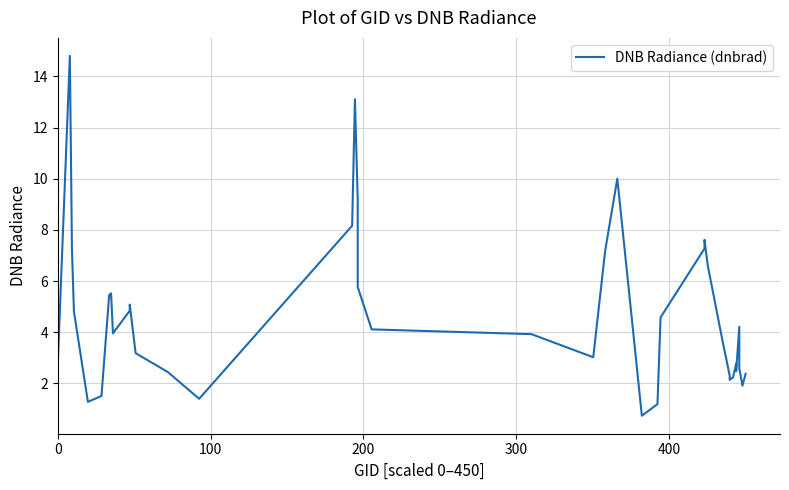

Does the chart display data point markers on the line(s)?

No